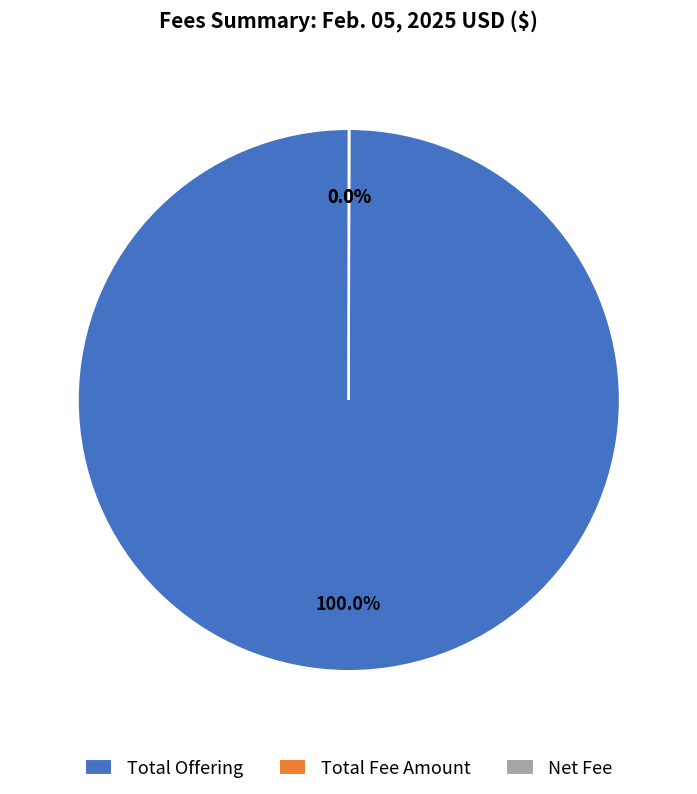

To the nearest percent, what percentage of the pie is Total Offering?

100%